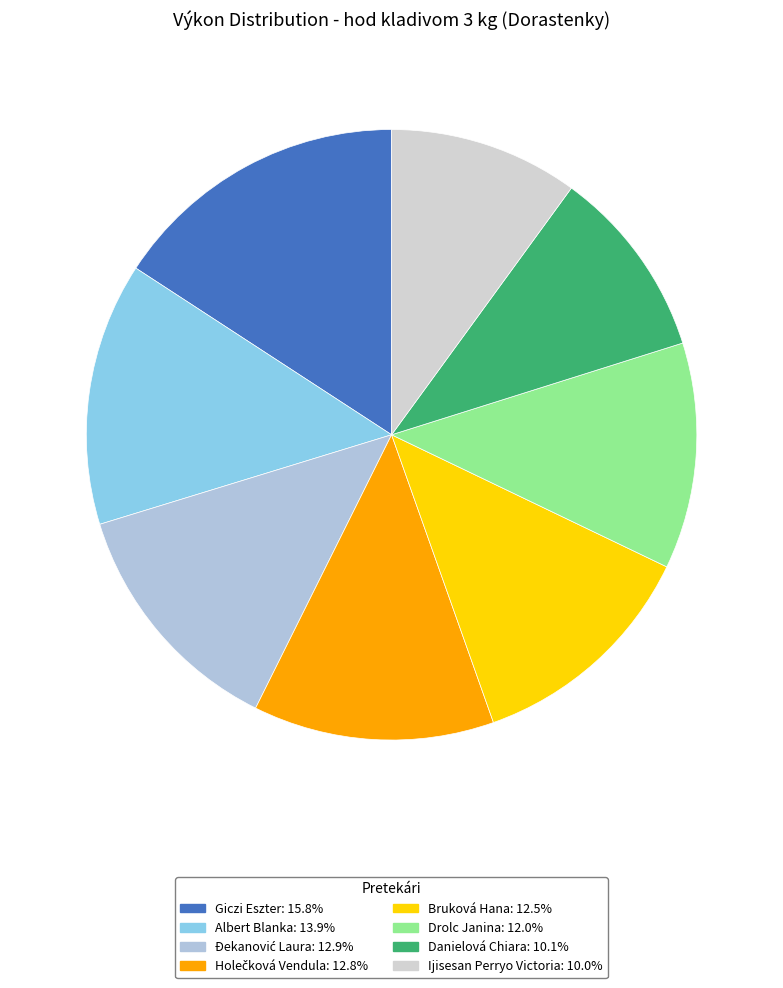

To the nearest percent, what is the combined percentage of Giczi Eszter and Albert Blanka?

30%